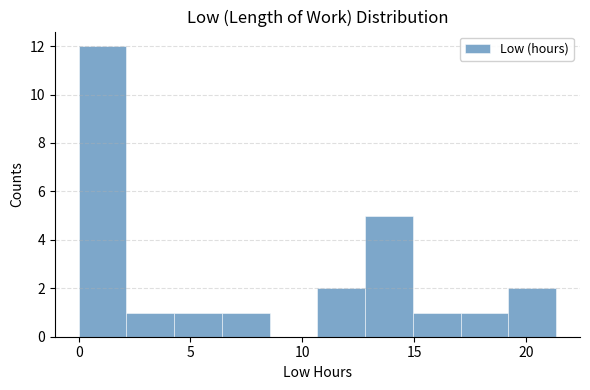

Reading left to right, list every bar in this chart as the range it spans on the x-axis followed by its height. Neither the bar edges nor the heights are printed on the chart, so give them approximately, as read against the axes.

0.0 to 2.0: 12
2.0 to 4.5: 1
4.5 to 6.5: 1
6.5 to 8.5: 1
8.5 to 10.5: 0
10.5 to 13.0: 2
13.0 to 15.0: 5
15.0 to 17.0: 1
17.0 to 19.0: 1
19.0 to 21.5: 2